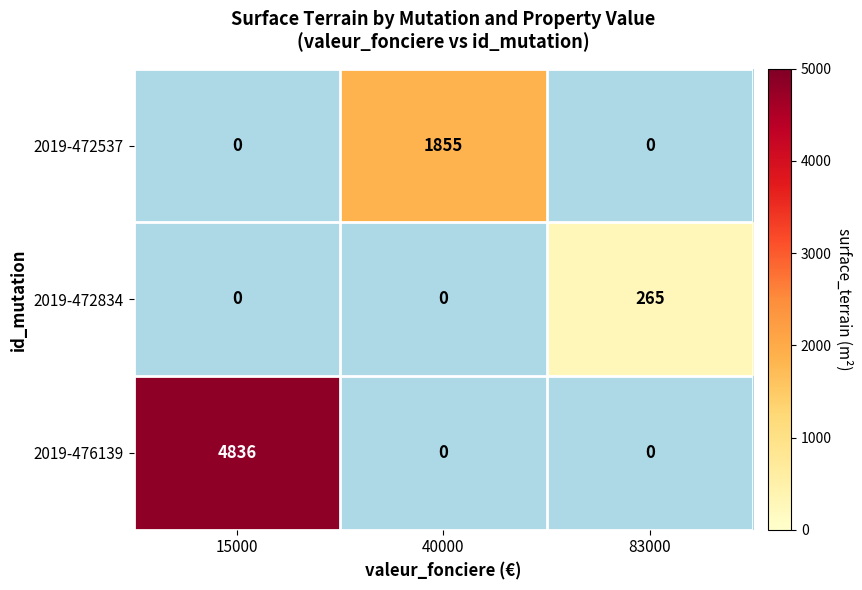

The value of 2019-472537 at 83000 is 0. True or false?

True